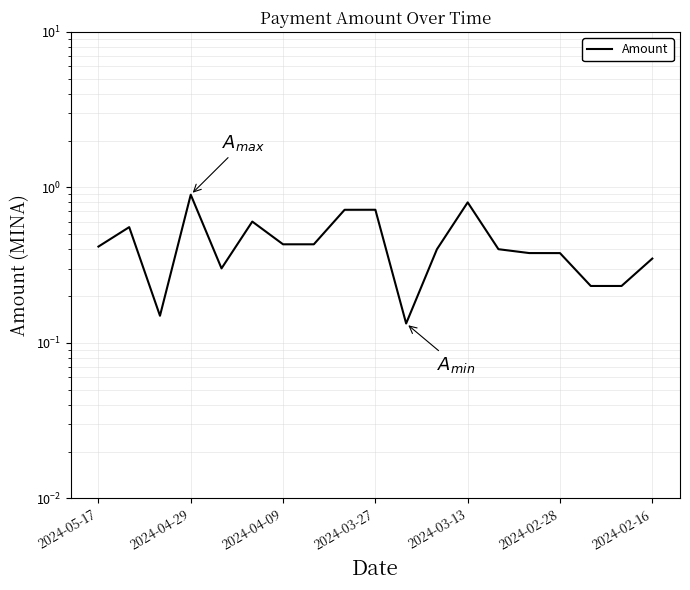

True or false: the data shows 0.8 at 2024-03-13.

True